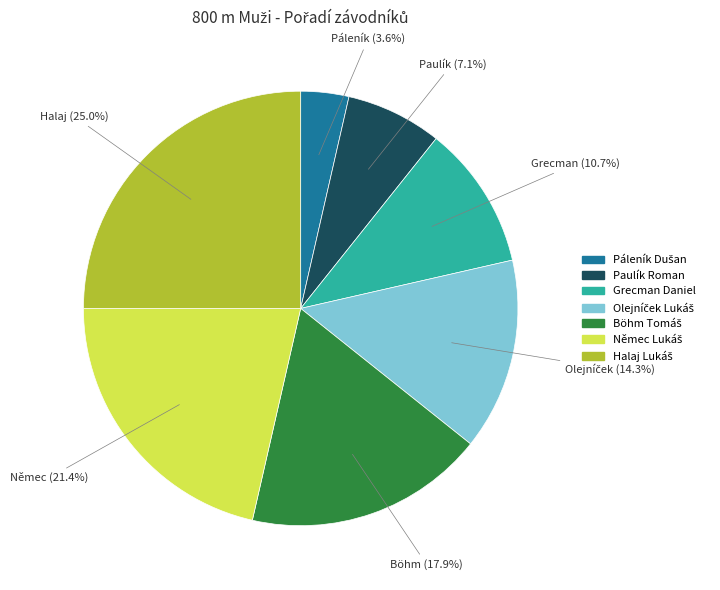

Is there a majority slice in this chart?

No